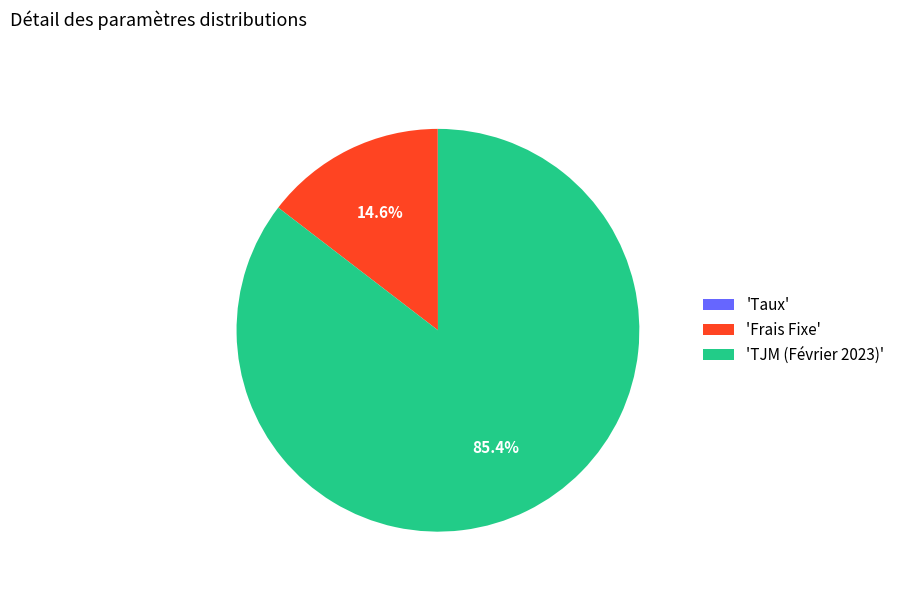

Which category has the biggest portion of the pie?

'TJM (Février 2023)'